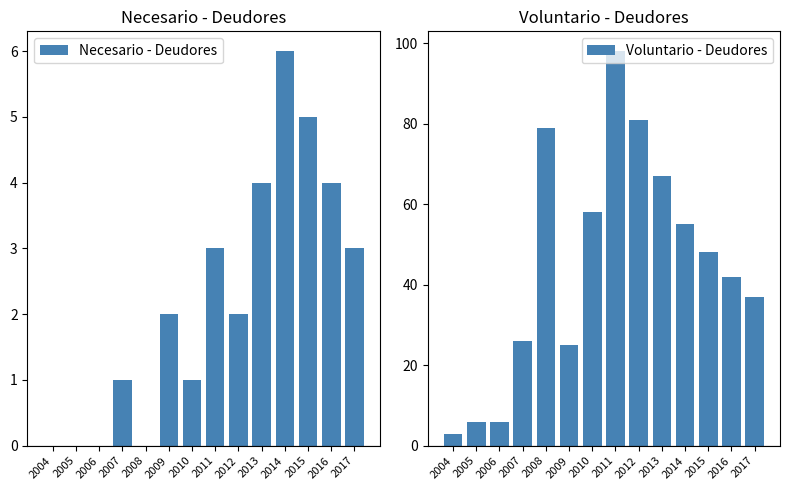

Reading left to right, transcribe all the data shown in this chart.

Necesario - Deudores: 2004=0	2005=0	2006=0	2007=1	2008=0	2009=2	2010=1	2011=3	2012=2	2013=4	2014=6	2015=5	2016=4	2017=3
Voluntario - Deudores: 2004=3	2005=6	2006=6	2007=26	2008=79	2009=25	2010=58	2011=98	2012=81	2013=67	2014=55	2015=48	2016=42	2017=37